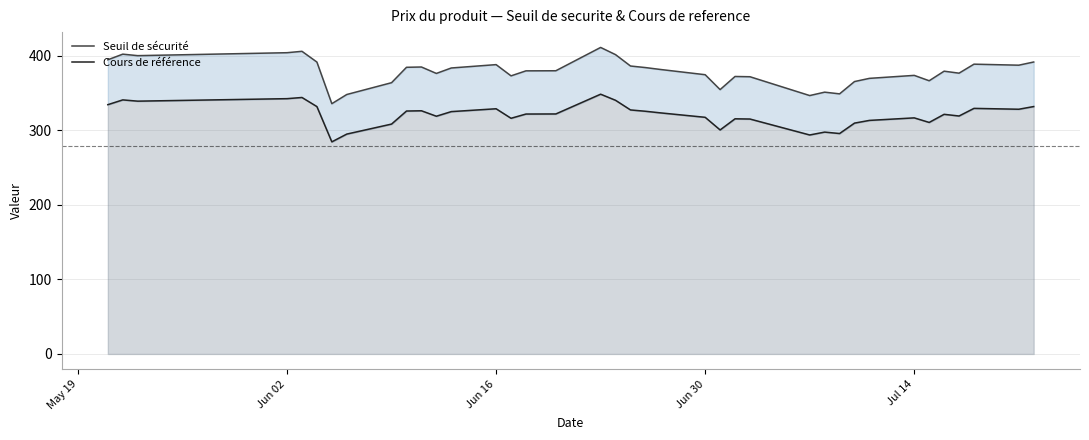

Which series has the largest total across all categories?

Seuil de sécurité